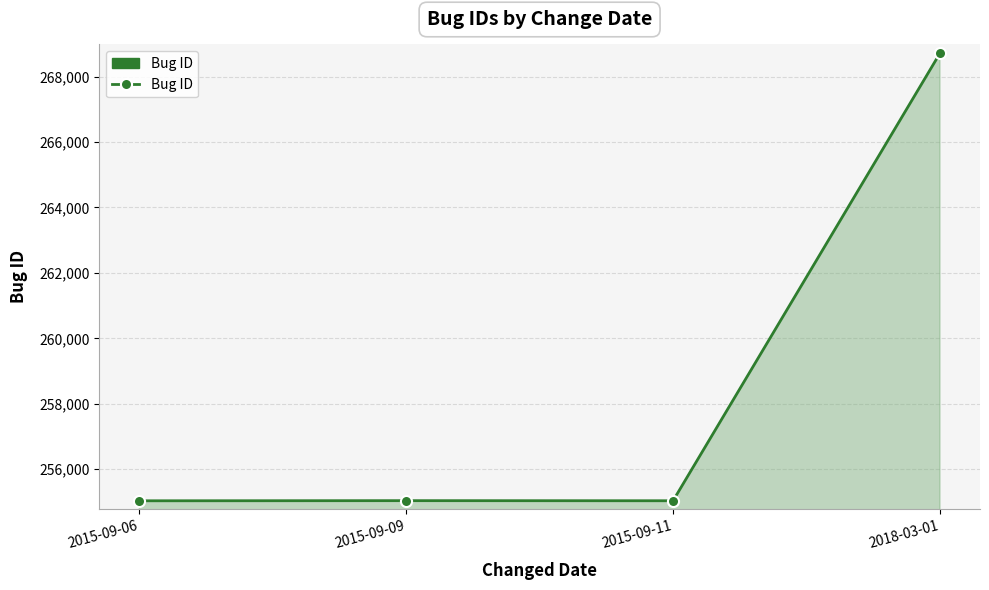

What is the minimum value shown in the chart?

255032